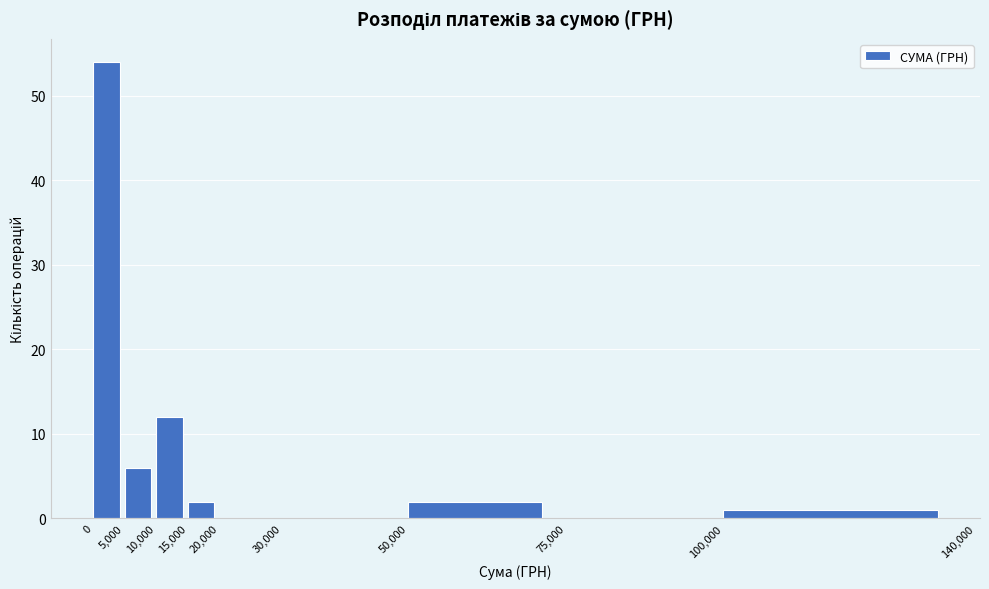

Reading left to right, list every bar in this chart as the range it spans on the x-axis followed by its height. The values are not printed on the chart, so give them approximately, as read against the axis.

0 to 5,000: 54
5,000 to 10,000: 6
10,000 to 15,000: 12
15,000 to 20,000: 2
20,000 to 30,000: 0
30,000 to 50,000: 0
50,000 to 75,000: 2
75,000 to 100,000: 0
100,000 to 140,000: 1